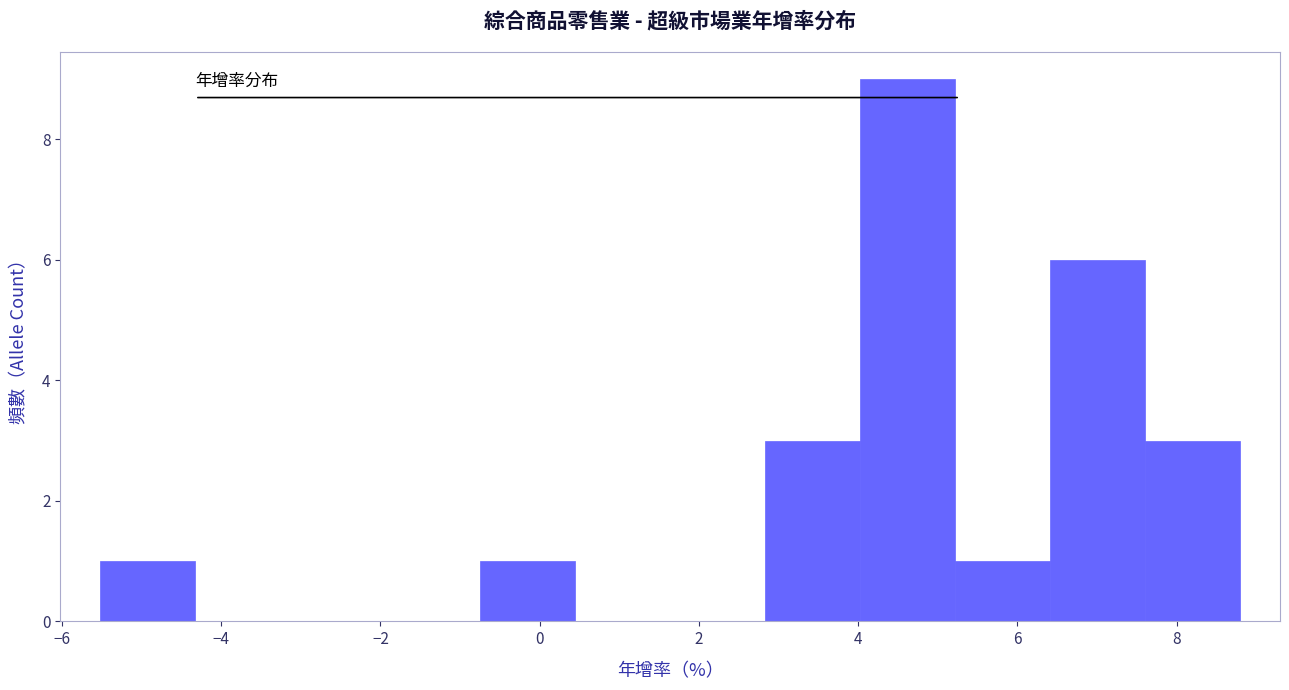

Reading left to right, transcribe this chart: for each bar, give the range it covers on the x-axis and its height. Neither the bar edges nor the heights are printed on the chart, so give them approximately, as read against the axes.

-5.6 to -4.4: 1
-4.4 to -3.2: 0
-3.2 to -2.0: 0
-2.0 to -0.8: 0
-0.8 to 0.4: 1
0.4 to 1.6: 0
1.6 to 2.8: 0
2.8 to 4.0: 3
4.0 to 5.2: 9
5.2 to 6.4: 1
6.4 to 7.6: 6
7.6 to 8.8: 3